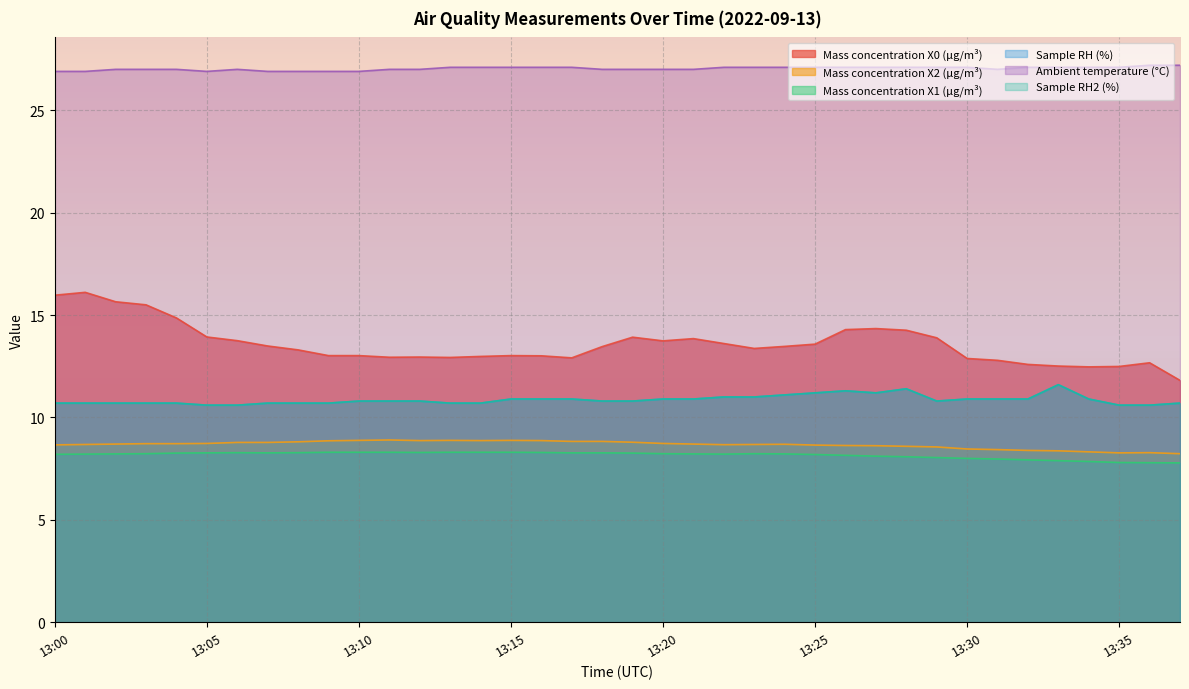

True or false: Mass concentration X2 (μg/m³) and Ambient temperature (°C) intersect in this chart.

False